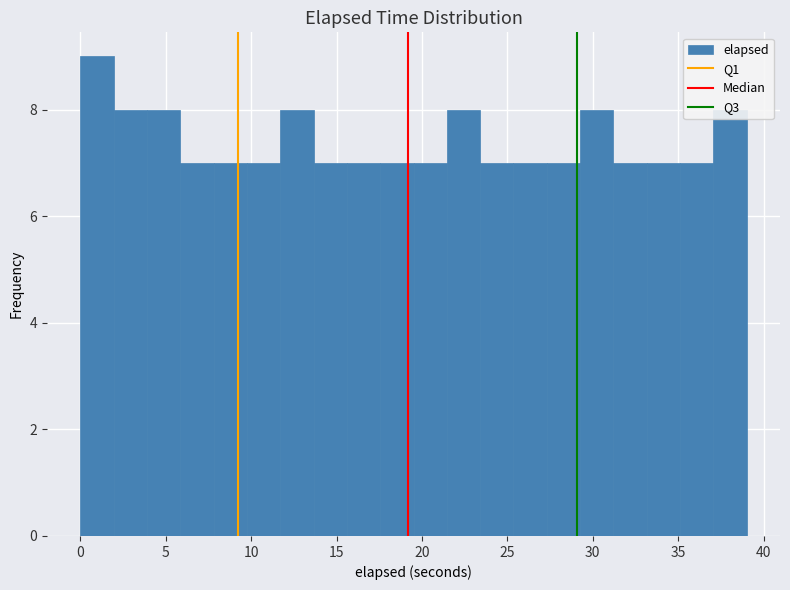

Around what value on the x-axis is the tallest bar? Give the approximate position of its centre, as read against the axis.

1.0